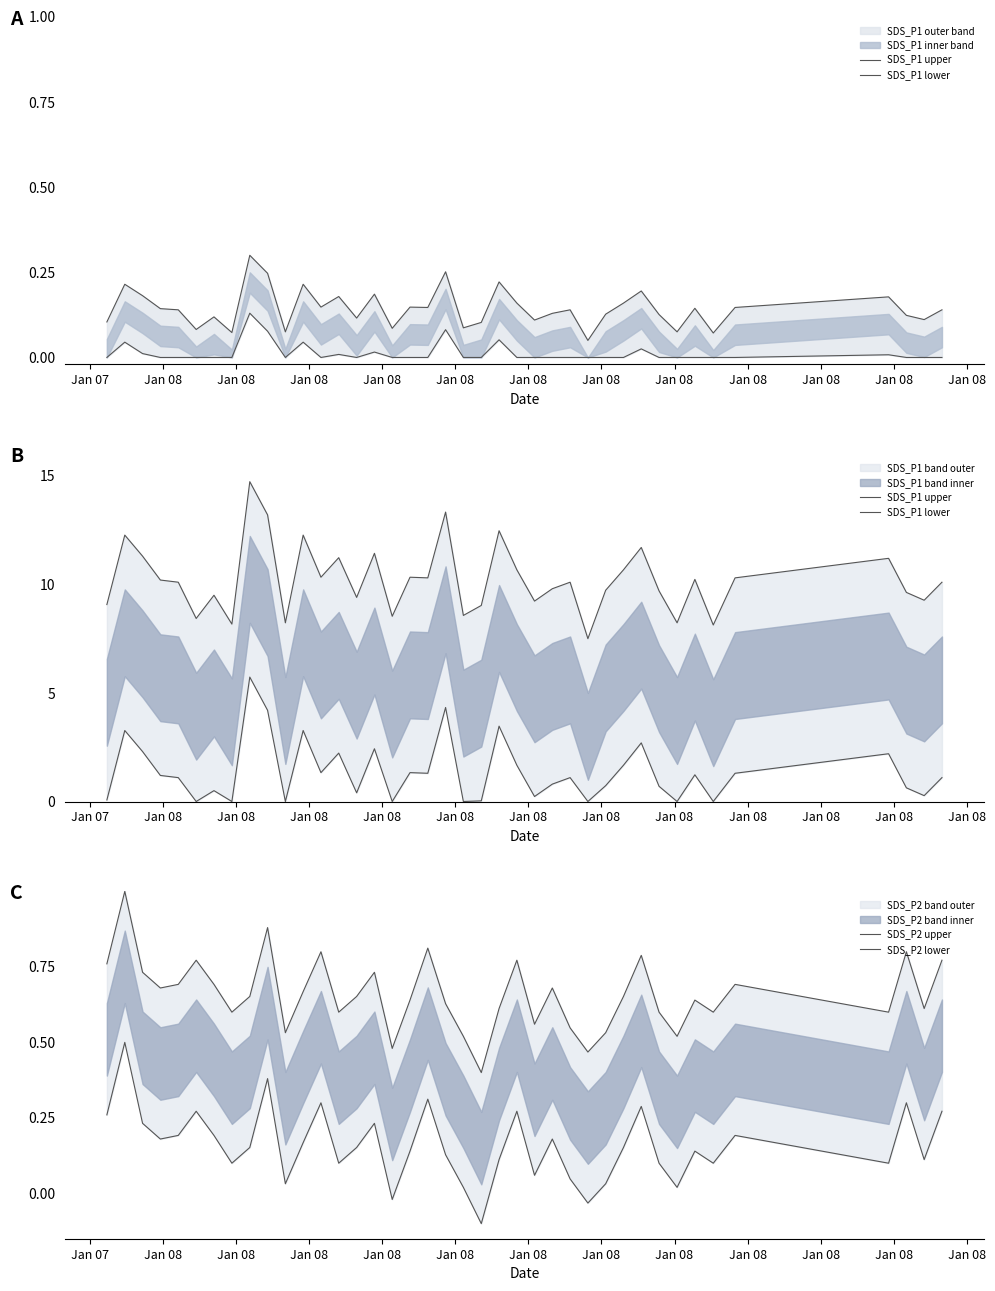

What is the label of the 38th point from the right?

Jan 08